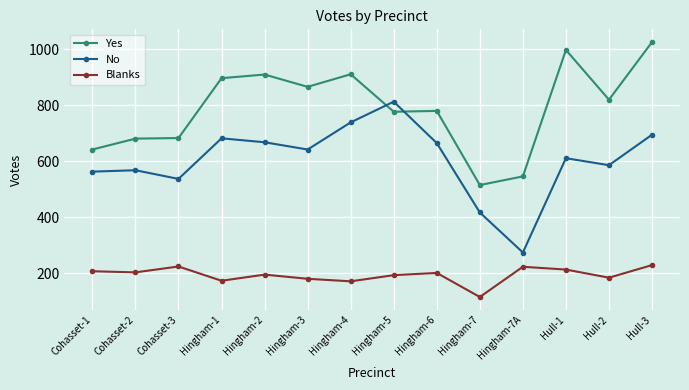

Rank the series by their average value, from lowest to highest.

Blanks, No, Yes